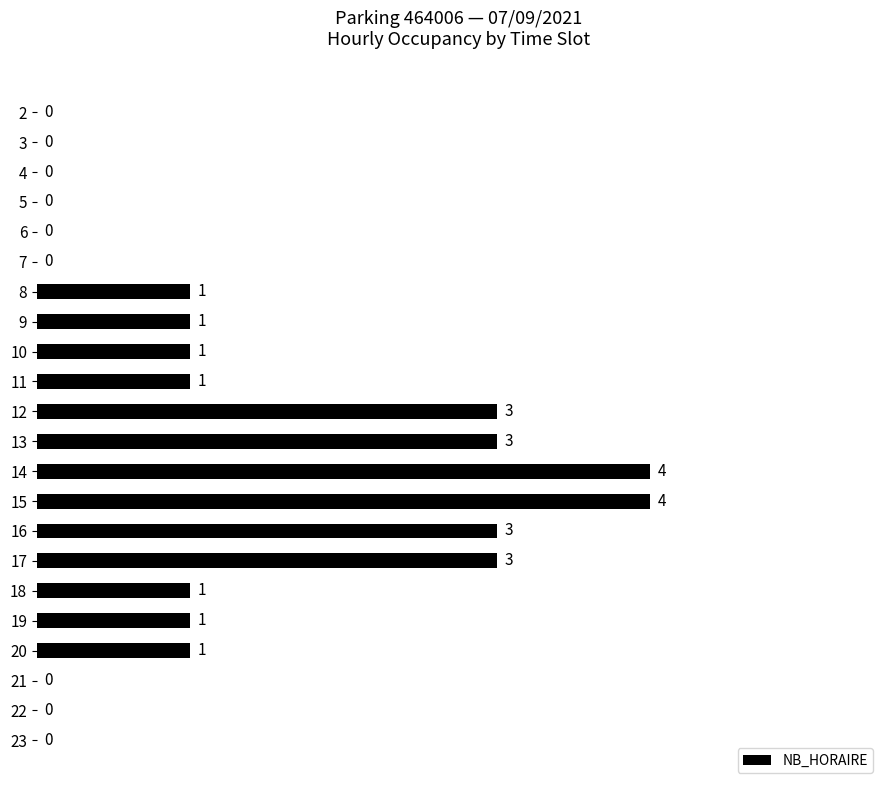

What is the maximum value shown in the chart?

4